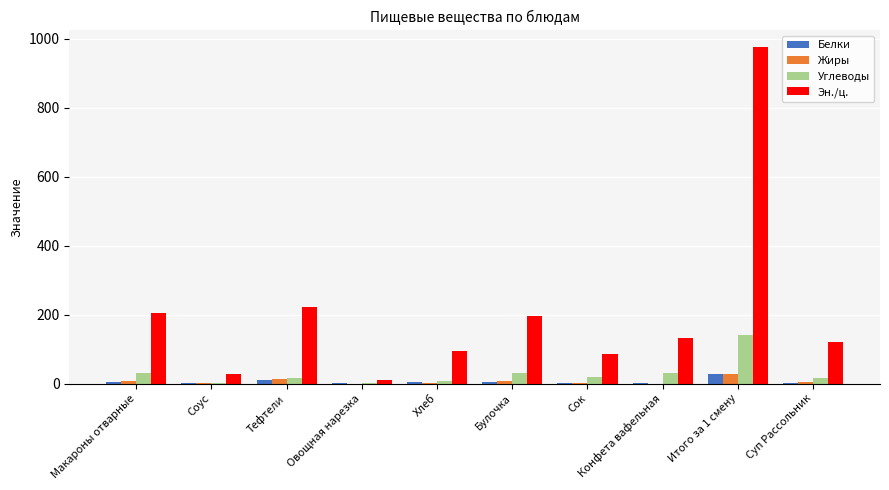

Which category has the highest value in the Углеводы series?

Итого за 1 смену